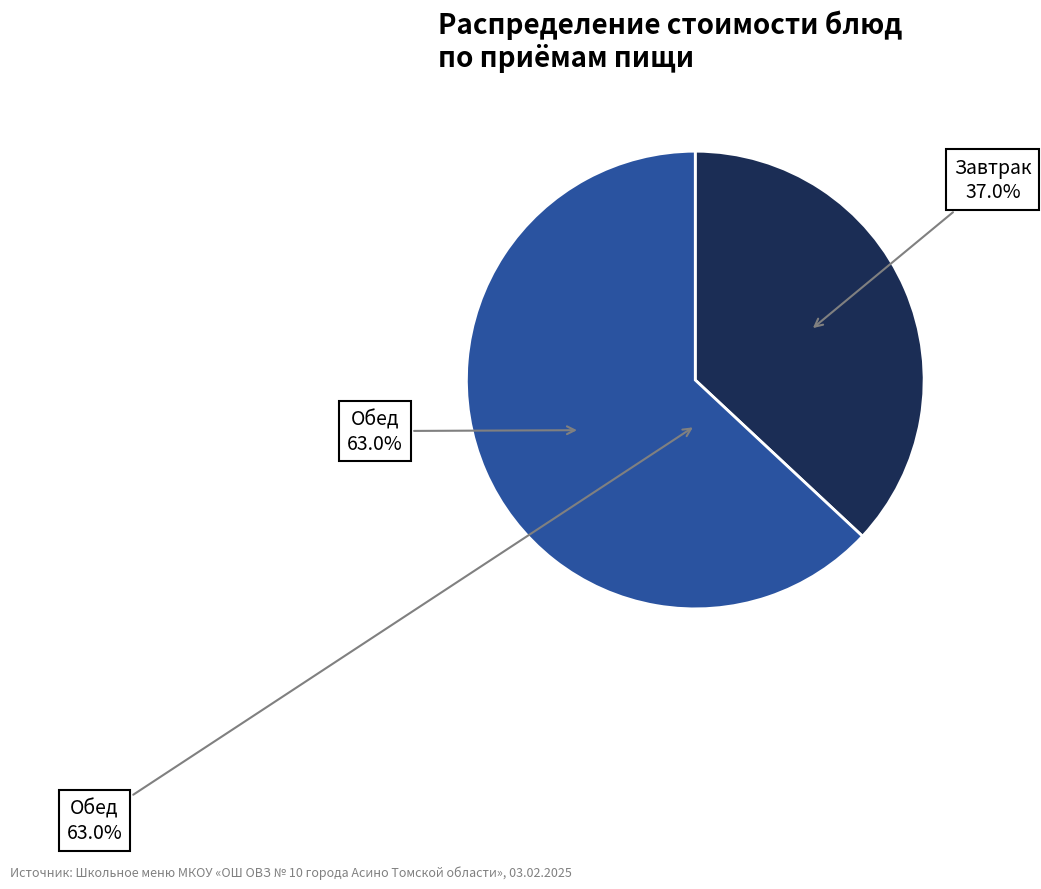

Does Хлеб пшеничный (завтрак) account for over 50% of the chart?

No